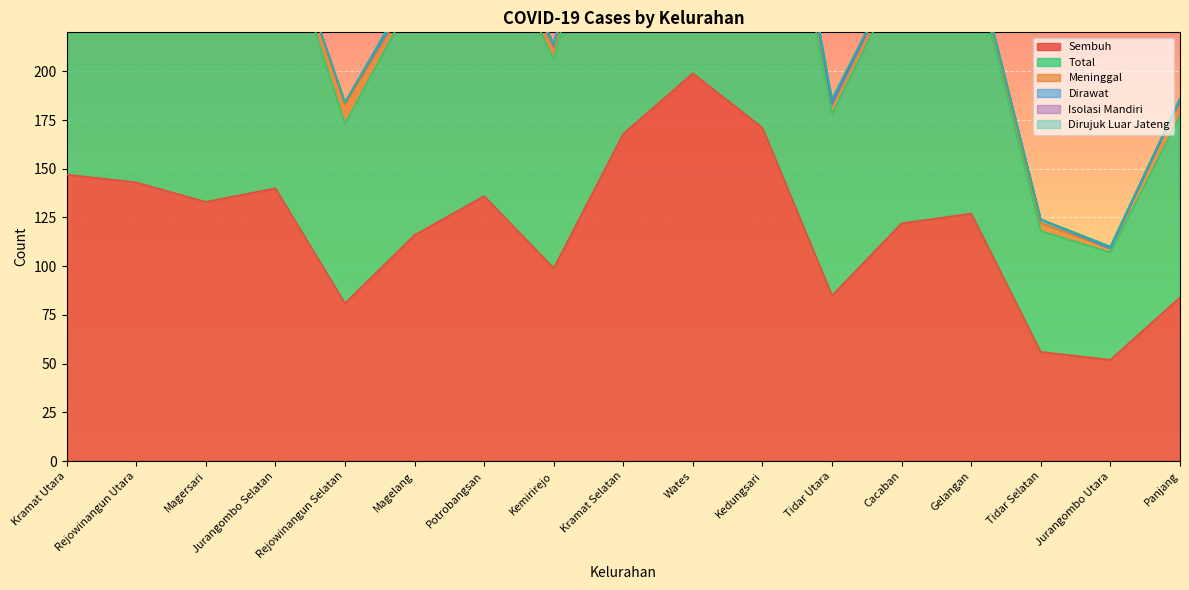

Reading left to right, extract all data points from this chart.

Sembuh: 147	143	133	140	81	116	136	99	168	199	171	85	122	127	56	52	84
Total: 161	156	143	144	92	123	146	107	180	207	191	93	128	133	62	55	93
Meninggal: 6	13	10	4	10	3	7	6	2	8	14	5	6	5	4	2	8
Dirawat: 8	0	0	0	1	1	0	1	7	0	3	0	0	0	2	0	0
Isolasi Mandiri: 0	0	0	0	0	3	3	1	3	0	3	2	0	1	0	1	1
Dirujuk Luar Jateng: 0	0	0	0	0	0	0	0	0	0	0	1	0	0	0	0	0